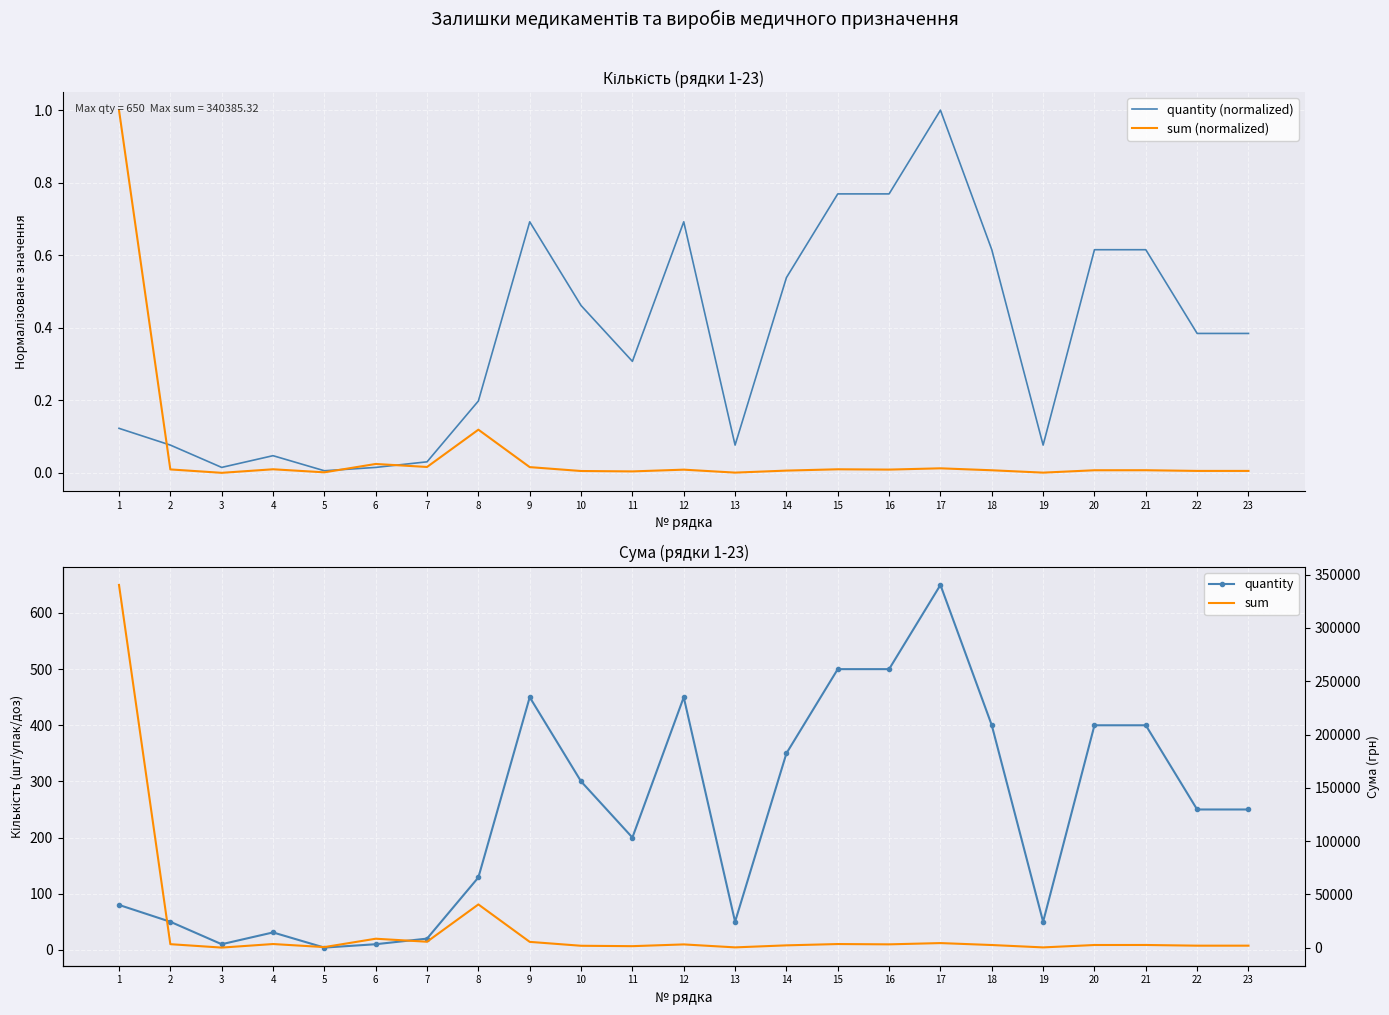

True or false: sum (normalized) and quantity cross at least once.

False